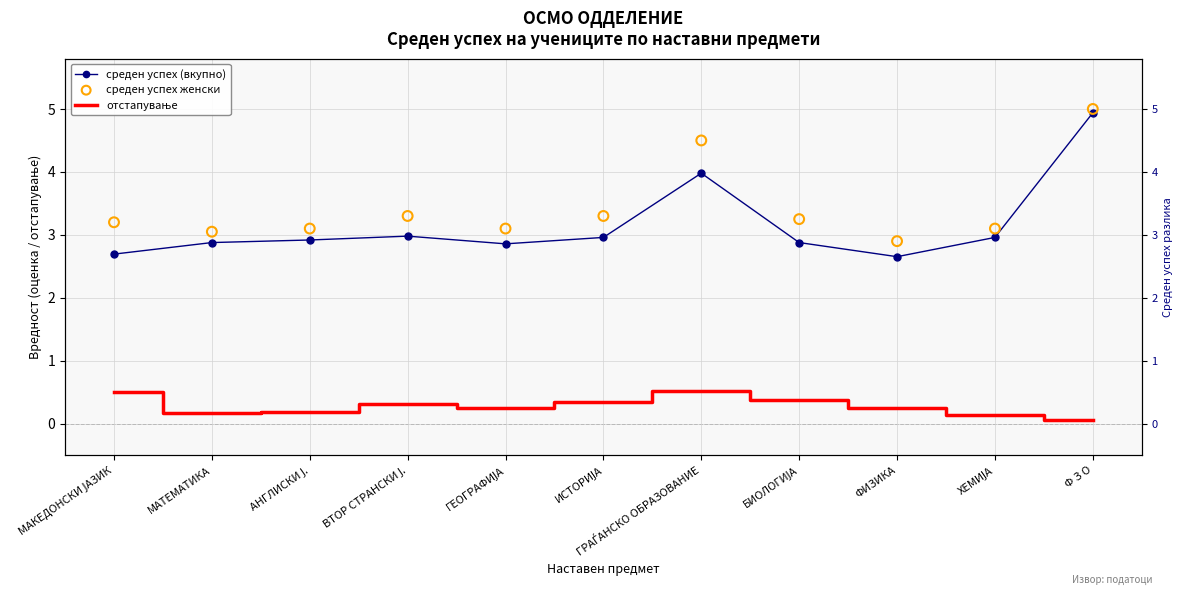

What are all the series names shown in the legend?

среден успех (вкупно), отстапување, среден успех женски